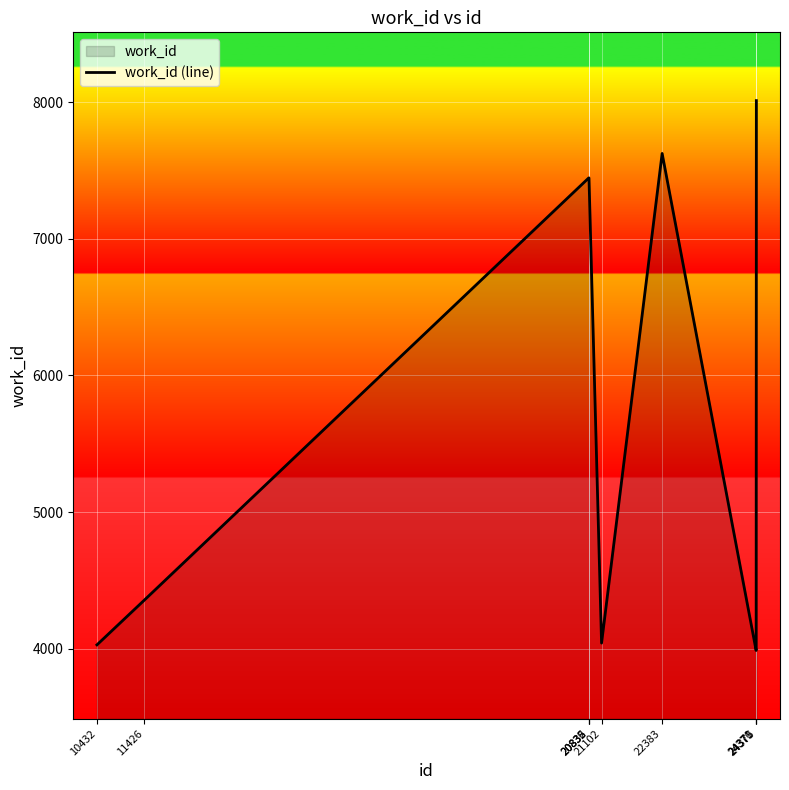

Reading right to left, extract all data points from this chart.

8013	3986	3986	7626	4040	7447	7447	7447	4352	4027